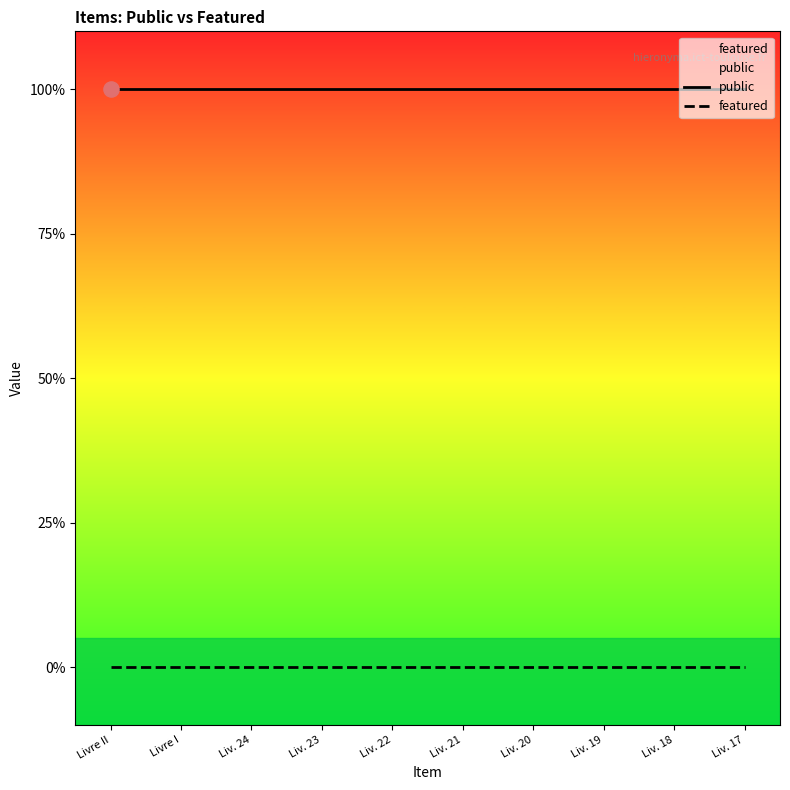

Which series has the largest total across all categories?

public